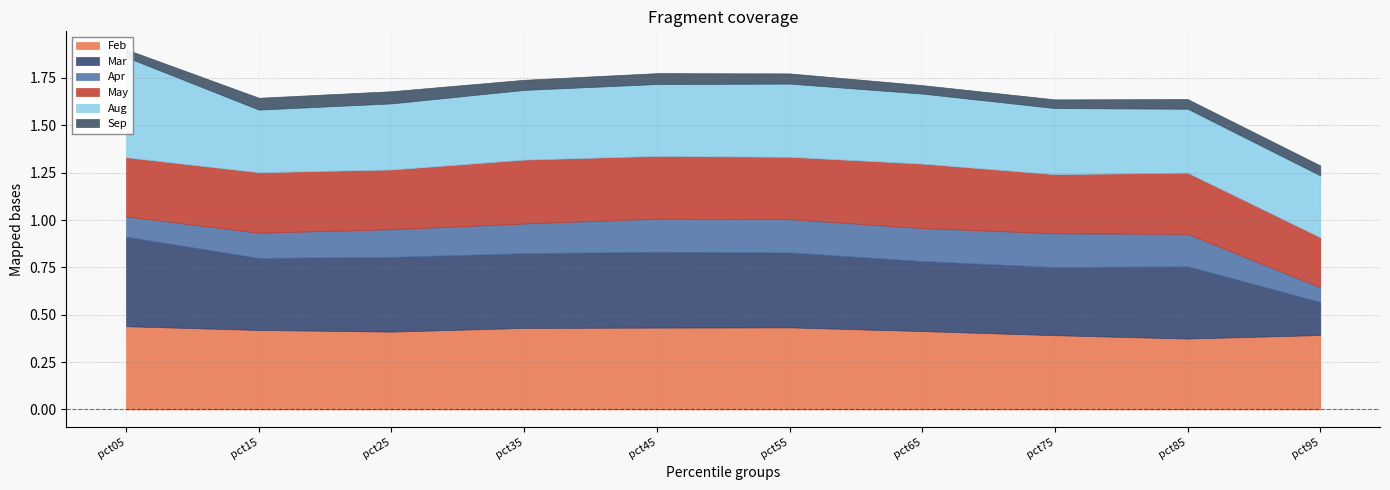

List the labels in order of Aug value, largest first.

pct05, pct55, pct45, pct65, pct35, pct25, pct75, pct85, pct15, pct95